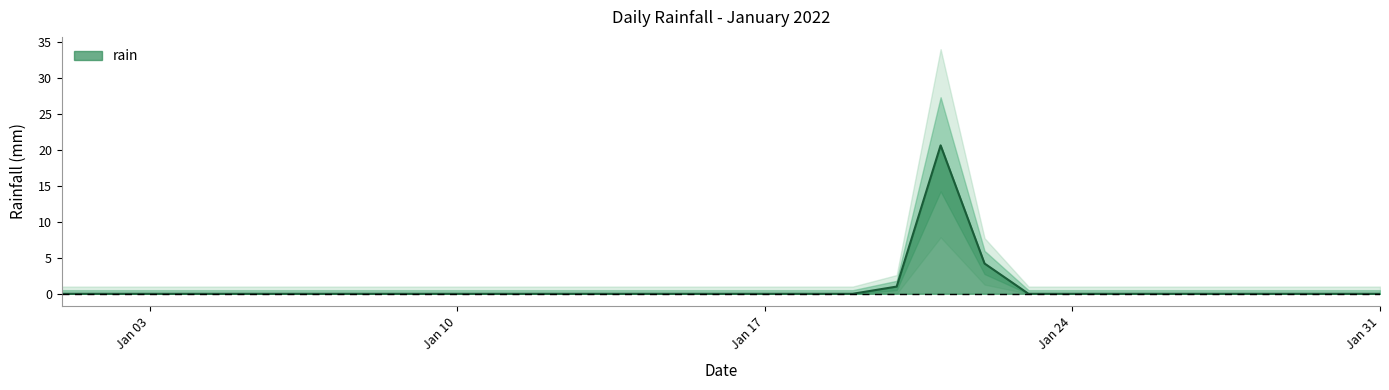

What is the difference between the values at 2022-01-18 and 2022-01-22?

4.2